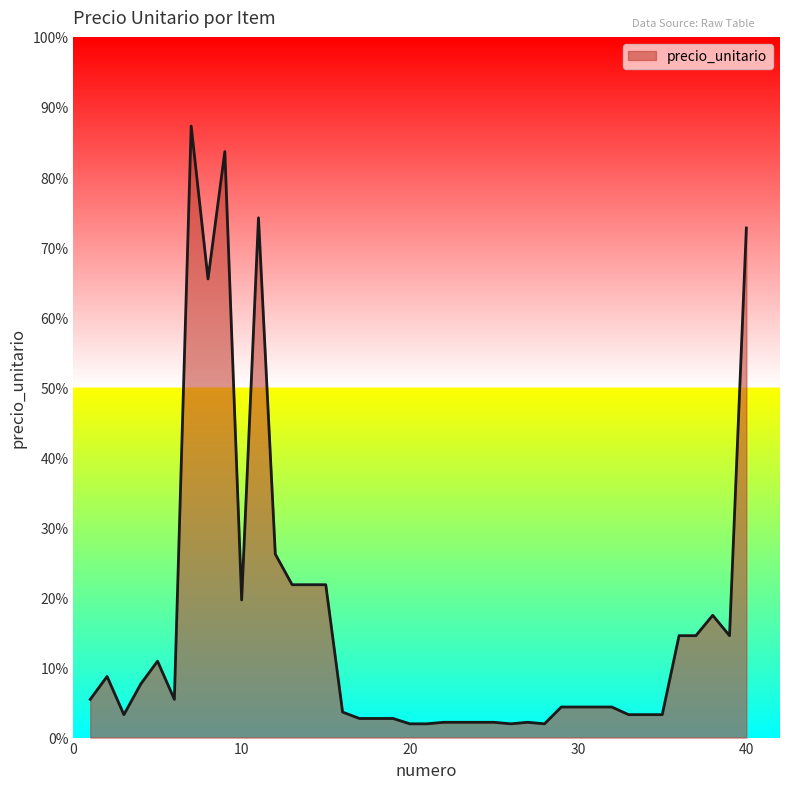

At which label is the value closest to 24540?

12